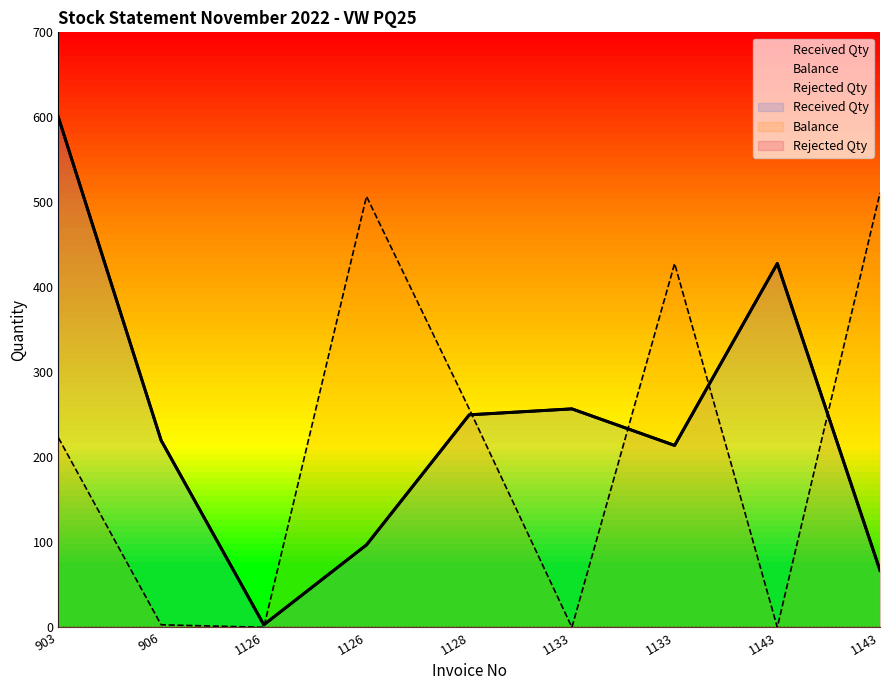

Count the number of categories in the chart.

9